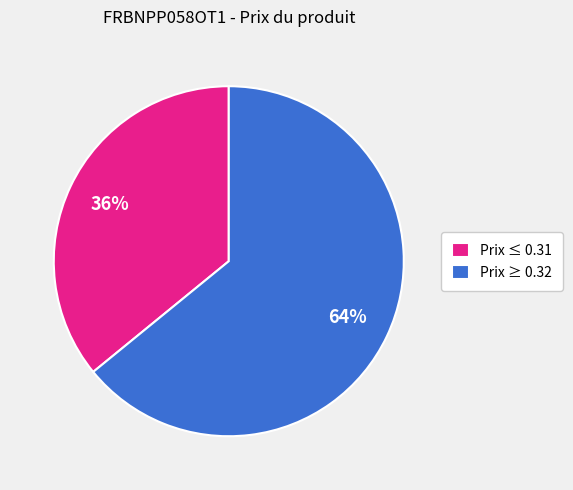

Which slice is the smallest?

Prix ≤ 0.31